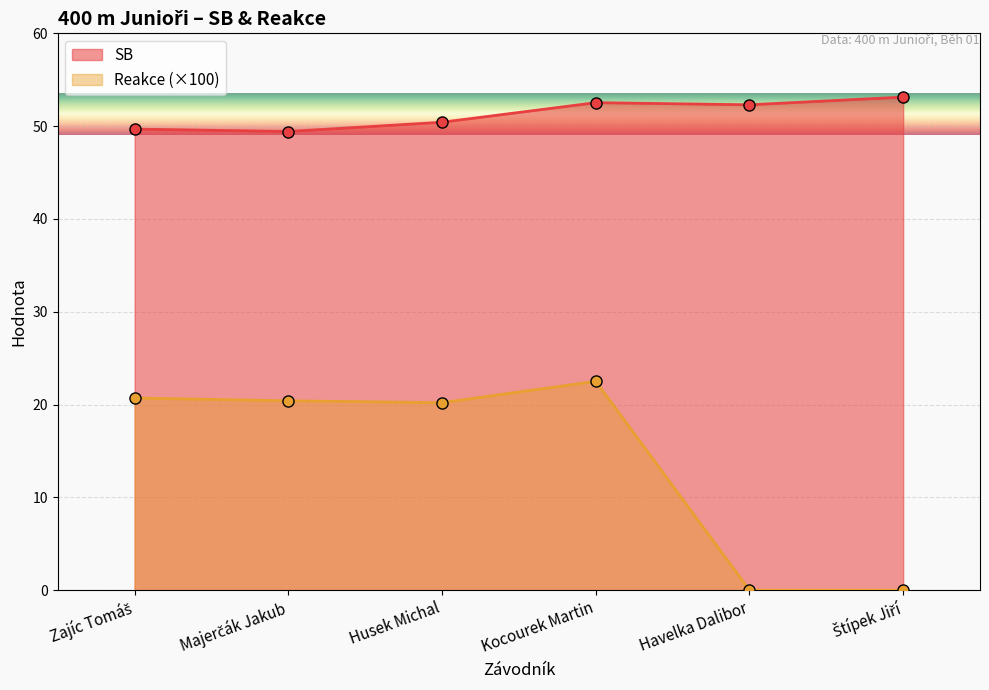

Reading right to left, extract all data points from this chart.

SB: 53.1	52.3	52.5	50.4	49.4	49.7
Reakce: 0.0	0.0	22.5	20.2	20.4	20.7